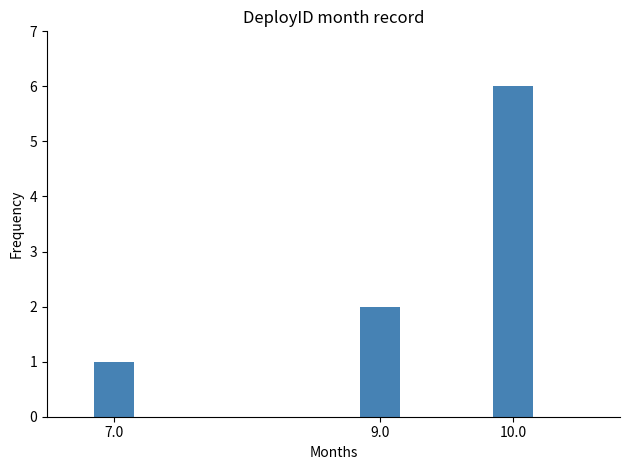

What is the value of the 2nd bar from the left?

2